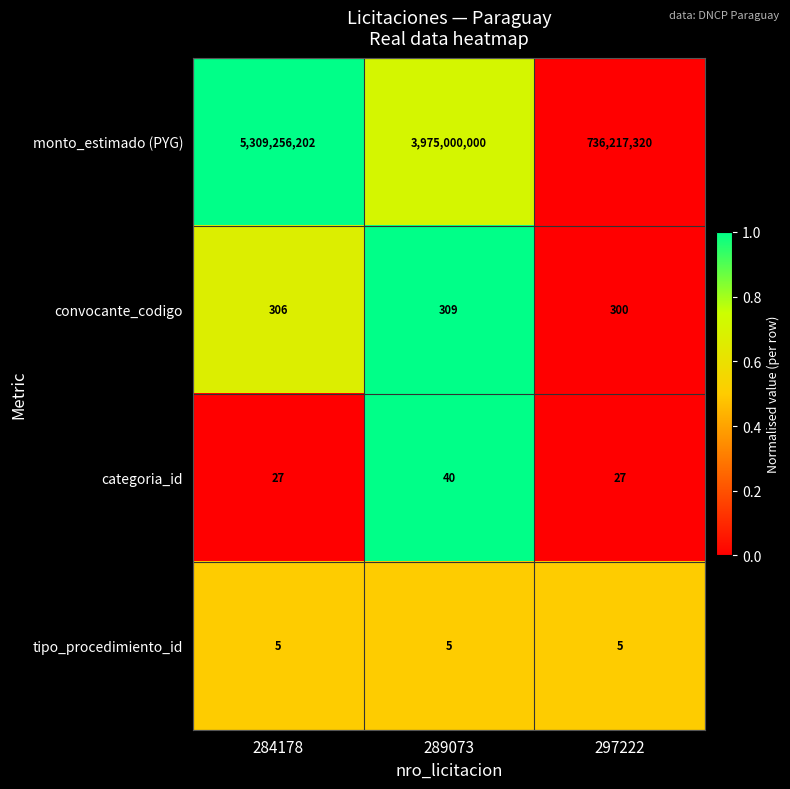

What is the greatest value displayed?

5309256202